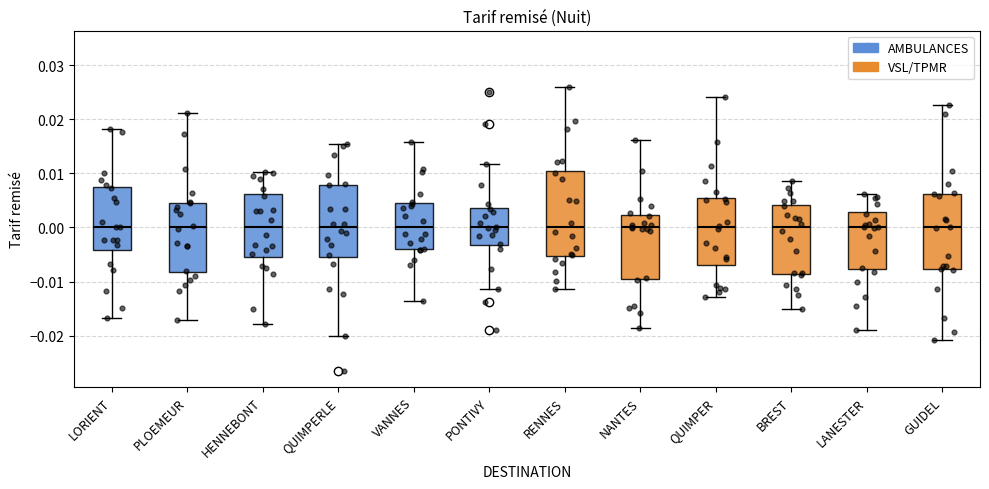

Reading left to right, transcribe this box plot: for each box, give where its median line is, the range the box spans, and where its two whiskers end, as read against the y-axis. The values are not printed on the chart, so give them approximately, as read against the axis.

LORIENT: median 0.000, box -0.004 to 0.007, whiskers -0.017 to 0.018
PLOEMEUR: median 0.000, box -0.008 to 0.005, whiskers -0.017 to 0.021
HENNEBONT: median 0.000, box -0.005 to 0.006, whiskers -0.018 to 0.010
QUIMPERLE: median 0.000, box -0.005 to 0.008, whiskers -0.020 to 0.015
VANNES: median 0.000, box -0.004 to 0.004, whiskers -0.014 to 0.016
PONTIVY: median 0.000, box -0.003 to 0.004, whiskers -0.011 to 0.012
RENNES: median 0.000, box -0.005 to 0.011, whiskers -0.011 to 0.026
NANTES: median 0.000, box -0.009 to 0.002, whiskers -0.019 to 0.016
QUIMPER: median 0.000, box -0.007 to 0.006, whiskers -0.013 to 0.024
BREST: median 0.000, box -0.009 to 0.004, whiskers -0.015 to 0.009
LANESTER: median 0.000, box -0.008 to 0.003, whiskers -0.019 to 0.006
GUIDEL: median 0.000, box -0.008 to 0.006, whiskers -0.021 to 0.023